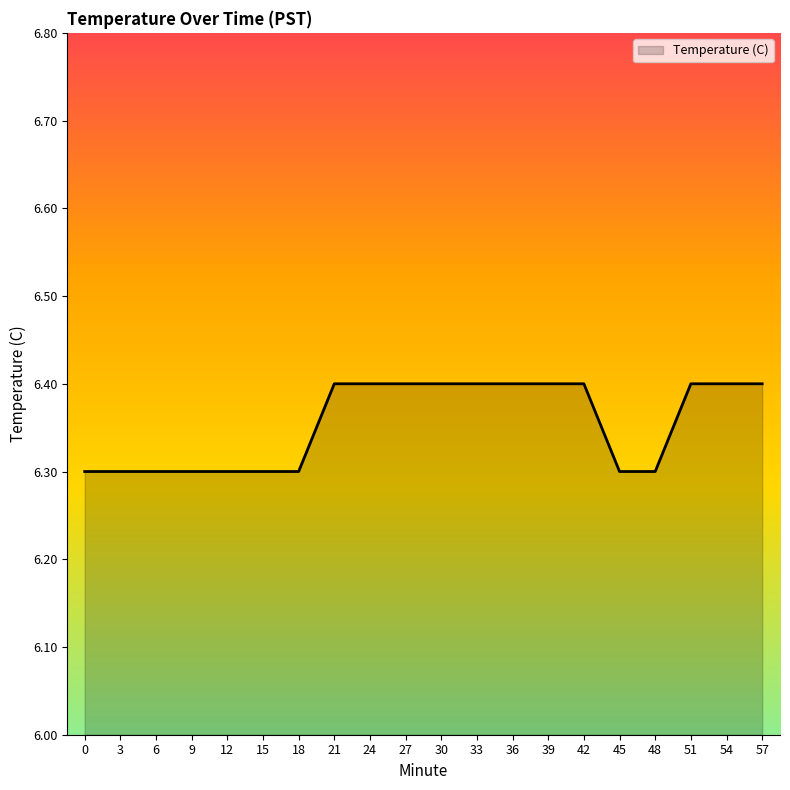

What is the greatest value displayed?

6.4